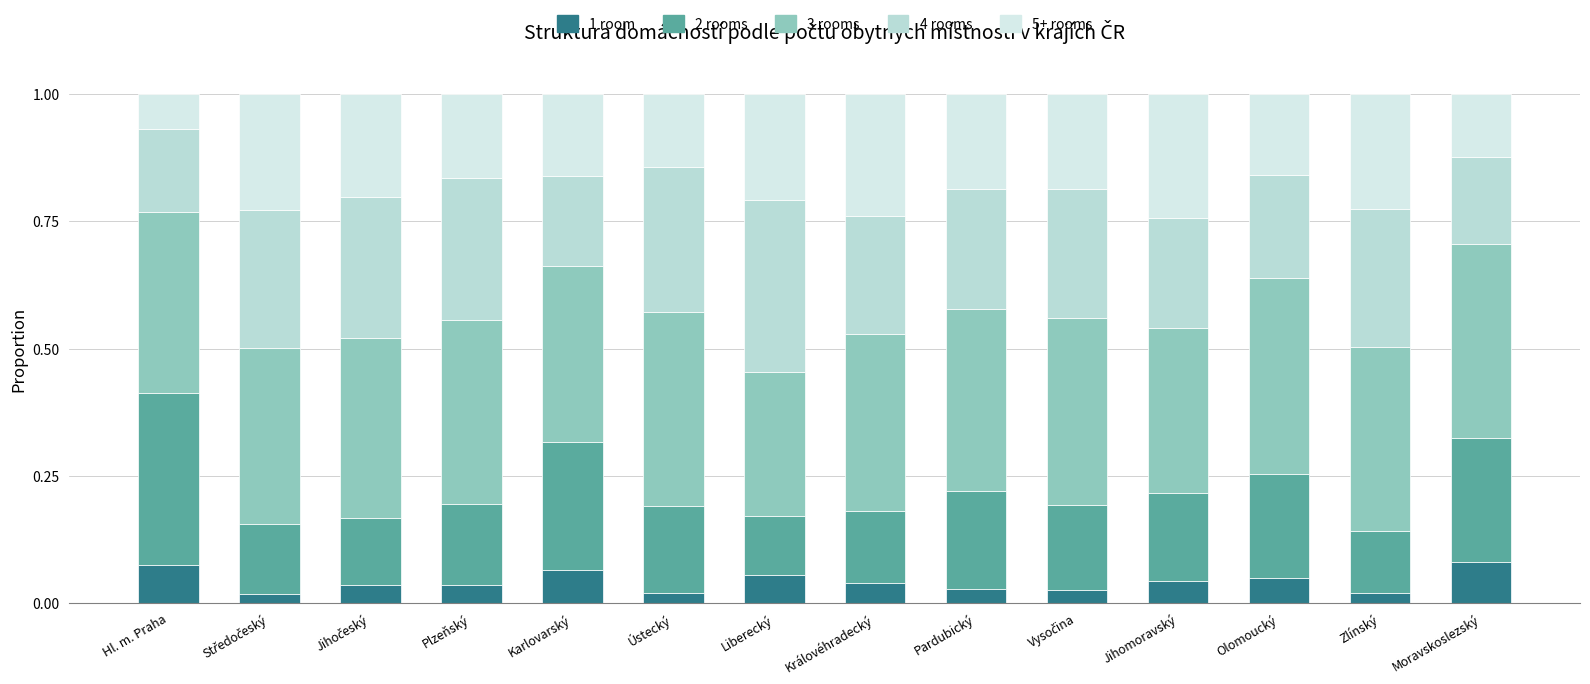

Rank the series by their maximum value, from highest to lowest.

3 rooms, 4 rooms, 2 rooms, 5+ rooms, 1 room